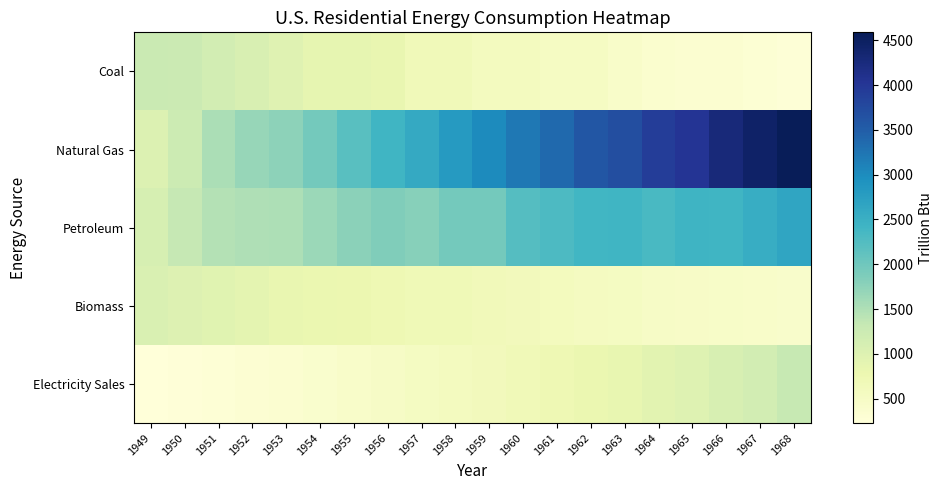

Reading left to right, what are all the values shown in this chart?

Coal: 1949=1271.6	1950=1261.3	1951=1158.7	1952=1079.2	1953=965.7	1954=858.3	1955=867.4	1956=838.9	1957=653.7	1958=663.5	1959=573.3	1960=585.3	1961=533.6	1962=520.8	1963=438.4	1964=378.7	1965=351.7	1966=348.8	1967=298.8	1968=264.3
Natural Gas: 1949=1027.3	1950=1240.3	1951=1526.3	1952=1678.7	1953=1744.5	1954=1960.5	1955=2198.3	1956=2409.0	1957=2587.8	1958=2809.2	1959=3014.5	1960=3211.8	1961=3362.3	1962=3600.3	1963=3700.3	1964=3908.5	1965=4027.7	1966=4274.8	1967=4451.3	1968=4588.3
Petroleum: 1949=1106.6	1950=1322.4	1951=1461.4	1952=1501.3	1953=1510.6	1954=1644.0	1955=1767.3	1956=1853.0	1957=1800.9	1958=1964.5	1959=1953.9	1960=2227.5	1961=2293.3	1962=2399.0	1963=2414.6	1964=2326.0	1965=2432.4	1966=2422.3	1967=2527.8	1968=2655.2
Biomass: 1949=1055.2	1950=1005.5	1951=958.2	1952=899.2	1953=831.9	1954=799.7	1955=775.1	1956=738.7	1957=701.8	1958=688.4	1959=646.9	1960=626.6	1961=586.9	1962=560.1	1963=537.0	1964=499.1	1965=468.1	1966=455.0	1967=434.0	1968=425.5
Electricity Sales: 1949=227.9	1950=246.3	1951=283.5	1952=319.2	1953=355.3	1954=396.6	1955=438.1	1956=489.5	1957=534.7	1958=578.3	1959=629.7	1960=687.4	1961=731.7	1962=794.3	1963=855.6	1964=927.5	1965=992.9	1966=1081.2	1967=1160.5	1968=1301.9